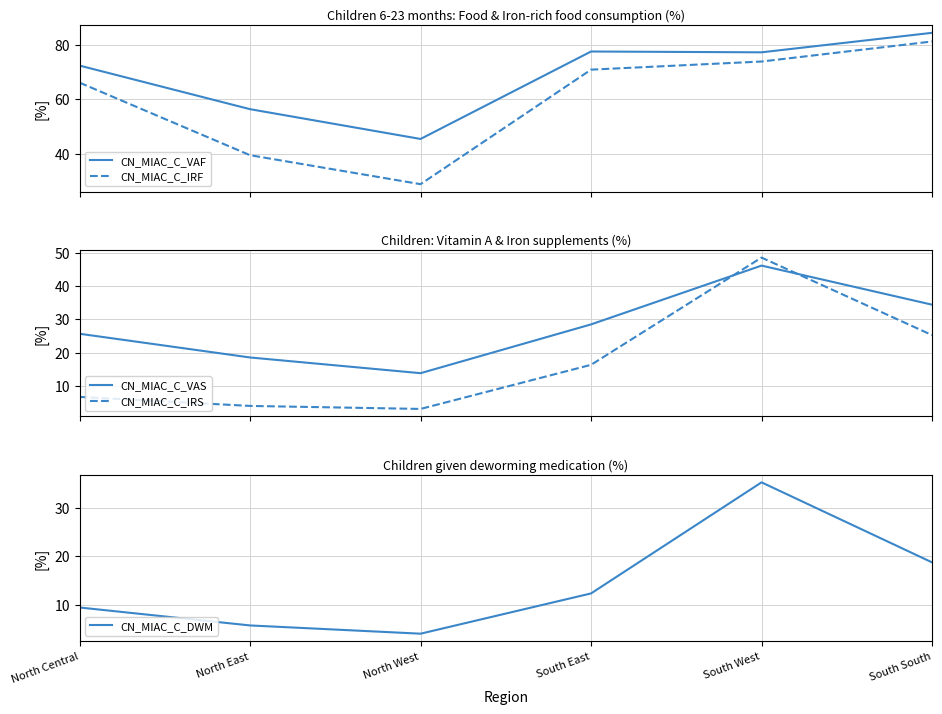

The CN_MIAC_C_VAS series shows 33.8 at North Central. True or false?

False